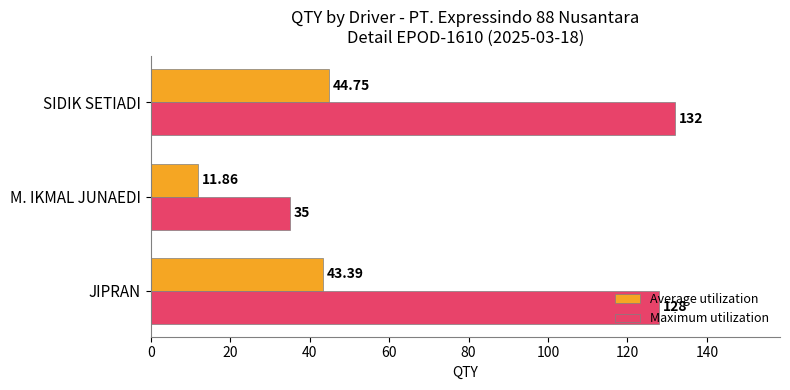

Which category has the highest value in the Maximum utilization series?

SIDIK SETIADI